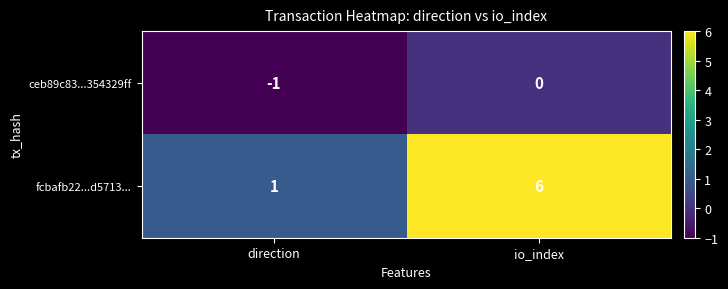

Reading left to right, list all the values displayed in this chart.

ceb89c83...354329ff: direction=-1	io_index=0
fcbafb22...d5713...: direction=1	io_index=6